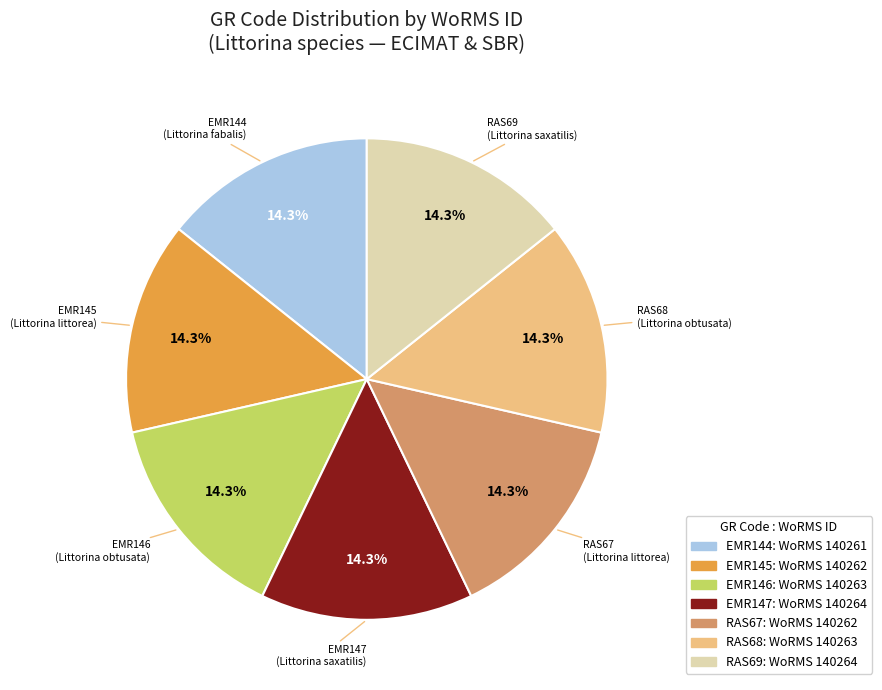

Is the sum of RAS68 and RAS69 greater than half?

No